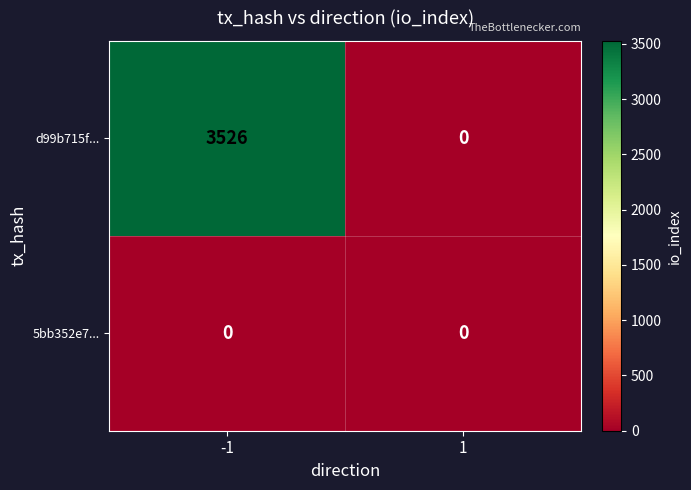

Which series has the largest range (max minus min)?

d99b715f...